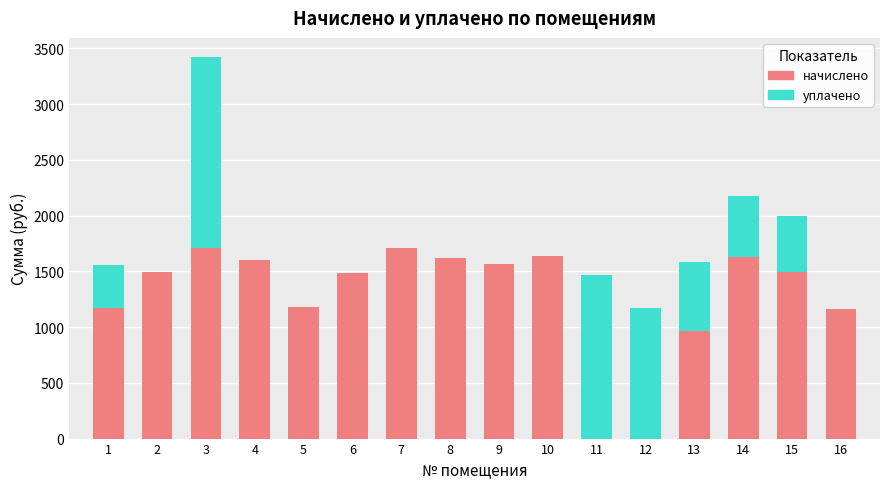

What are all the series names shown in the legend?

начислено, уплачено